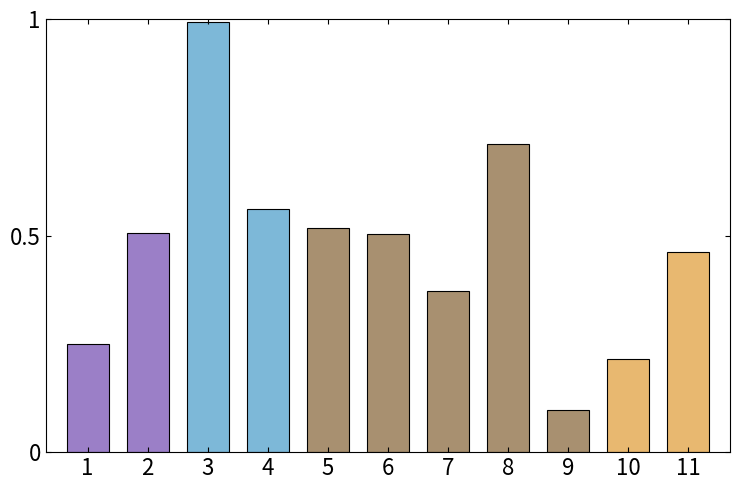

Where is the data nearest to the value 0?

9